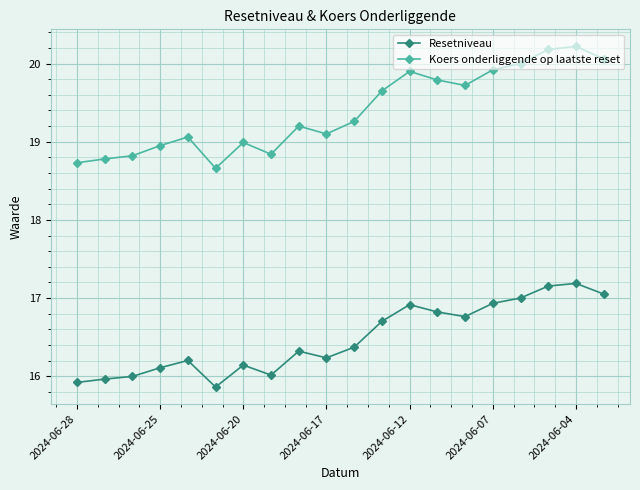

How many distinct data groups are displayed?

2